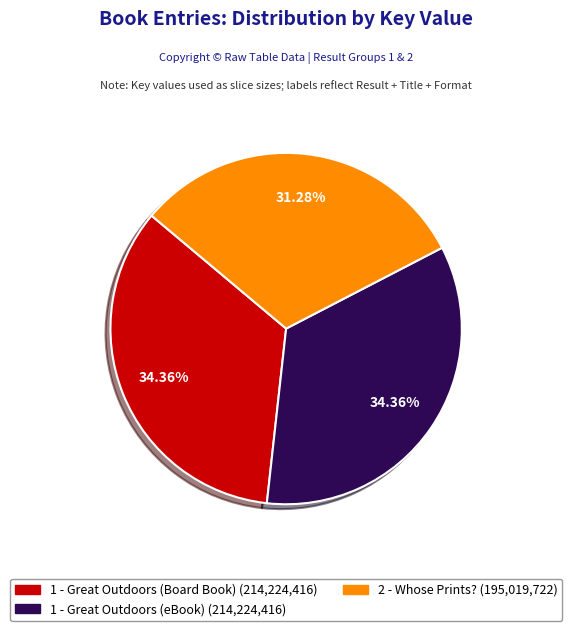

How many segments does this pie chart have?

3